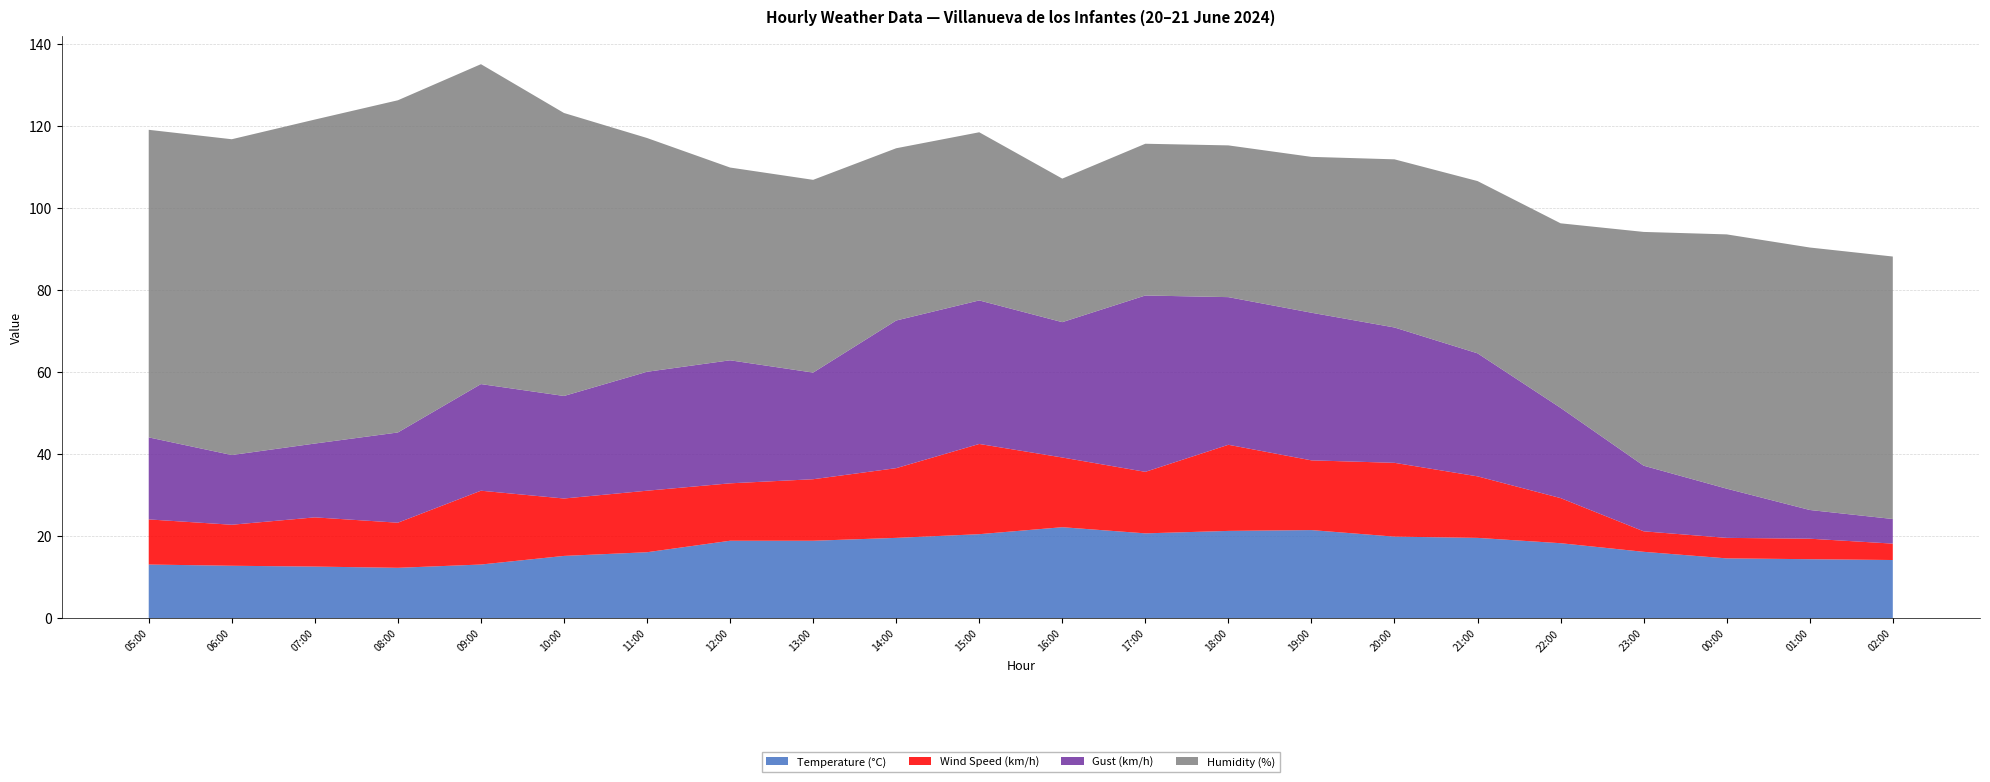

Reading right to left, extract all data points from this chart.

Temperature (°C): 14.2	14.4	14.6	16.2	18.3	19.6	19.9	21.5	21.3	20.7	22.2	20.5	19.6	18.9	18.9	16.1	15.2	13.1	12.3	12.6	12.8	13.1
Wind Speed (km/h): 4.0	5.0	5.0	5.0	11.0	15.0	18.0	17.0	21.0	15.0	17.0	22.0	17.0	15.0	14.0	15.0	14.0	18.0	11.0	12.0	10.0	11.0
Gust (km/h): 6.0	7.0	12.0	16.0	22.0	30.0	33.0	36.0	36.0	43.0	33.0	35.0	36.0	26.0	30.0	29.0	25.0	26.0	22.0	18.0	17.0	20.0
Humidity (%): 64.0	64.0	62.0	57.0	45.0	42.0	41.0	38.0	37.0	37.0	35.0	41.0	42.0	47.0	47.0	57.0	69.0	78.0	81.0	79.0	77.0	75.0